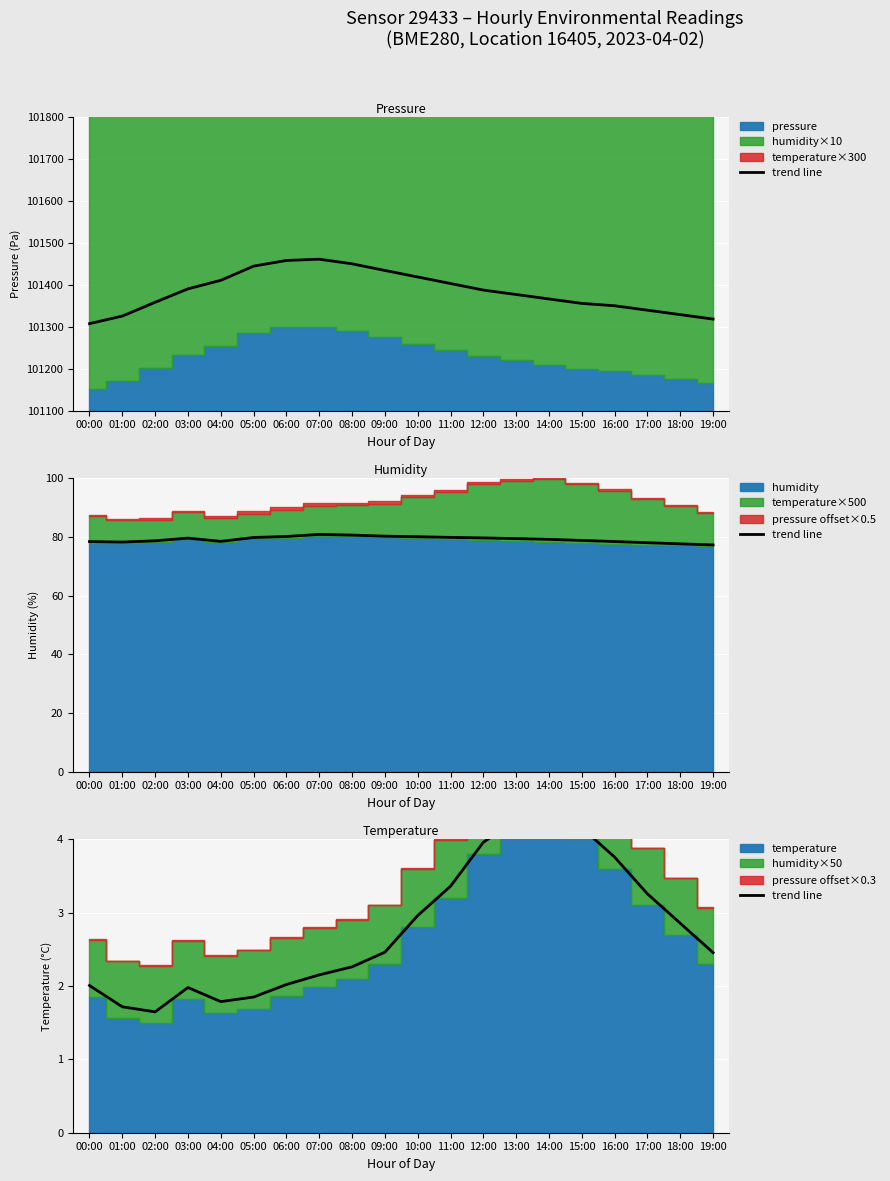

Where is the first local minimum?

02:00